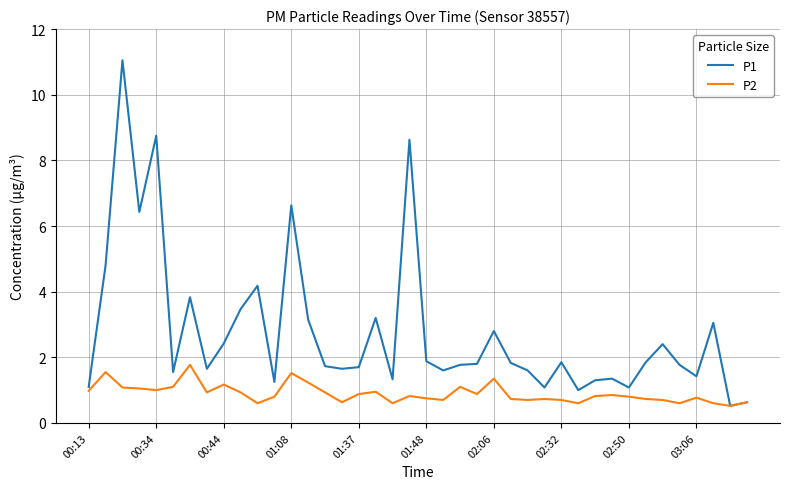

Which series has the widest spread of values?

P1